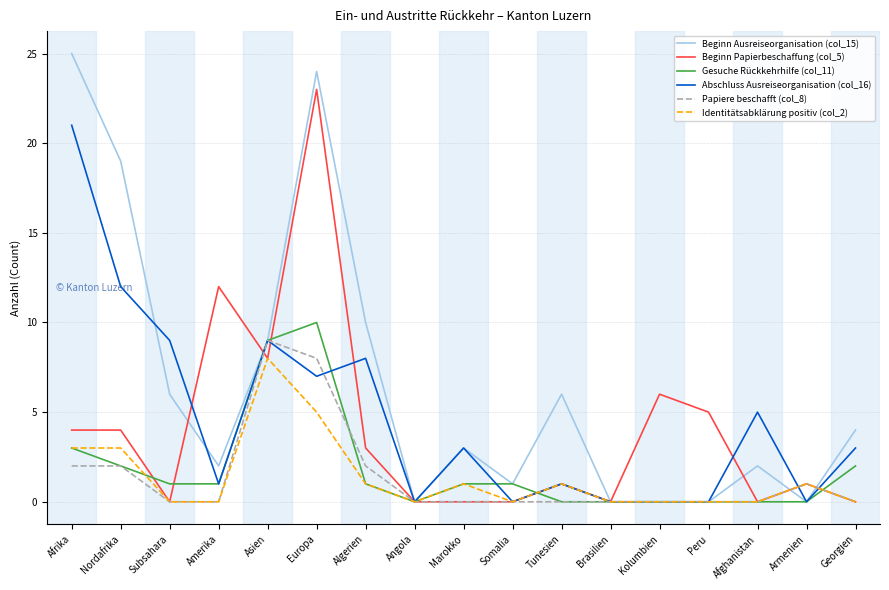

Which category has the highest value across all series?

Afrika